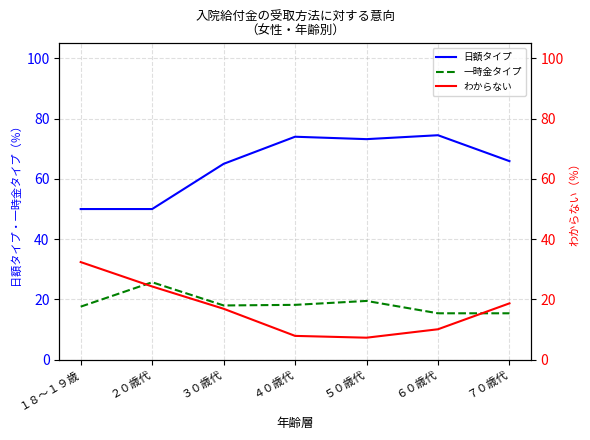

What is the spread (max minus min) of values at ２０歳代?

25.7